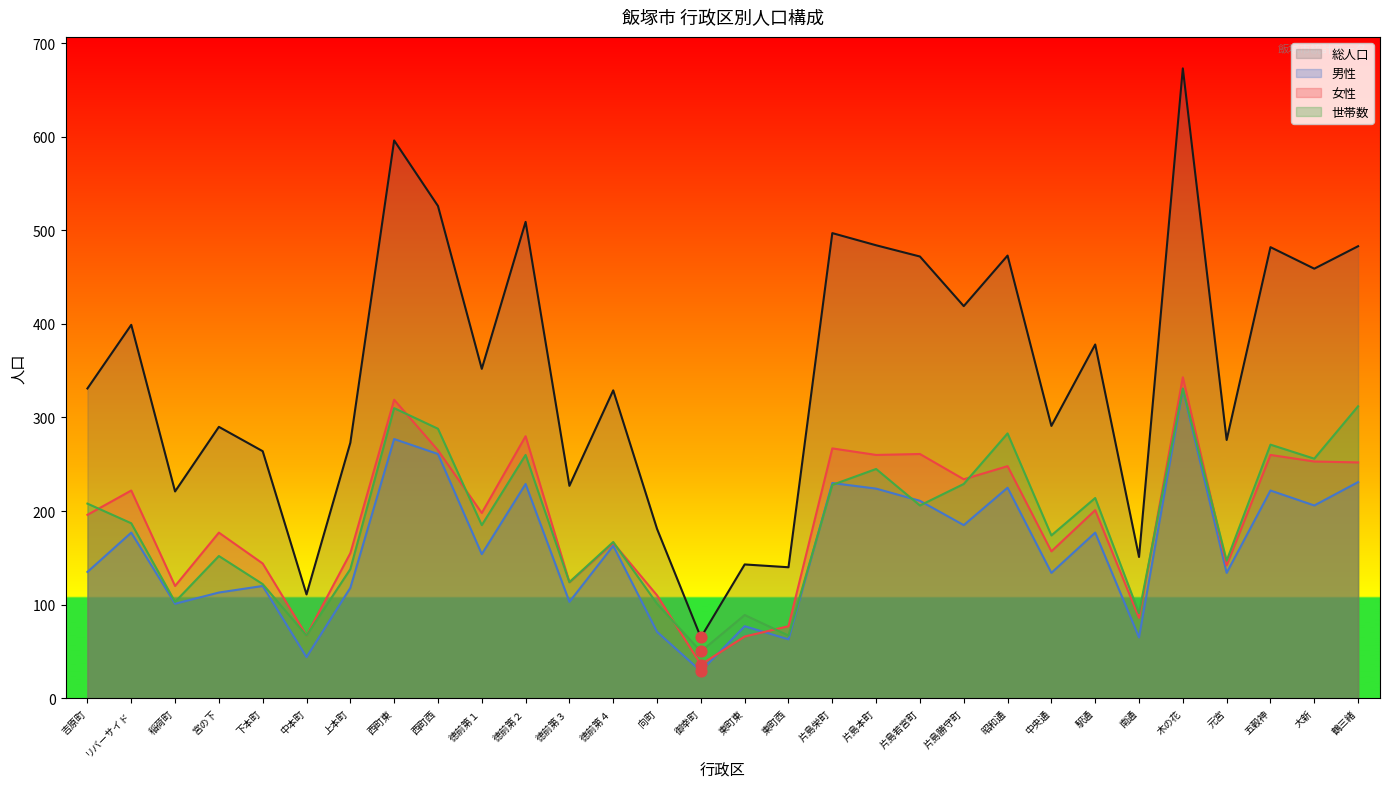

At which category is the sum across all series the highest?

木の花